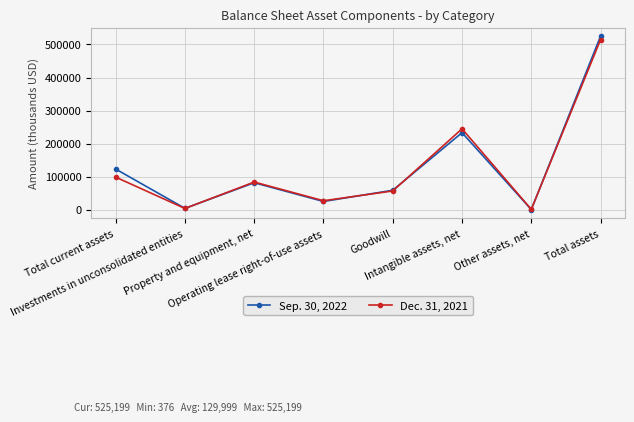

What is the label of the 5th point from the left?

Goodwill